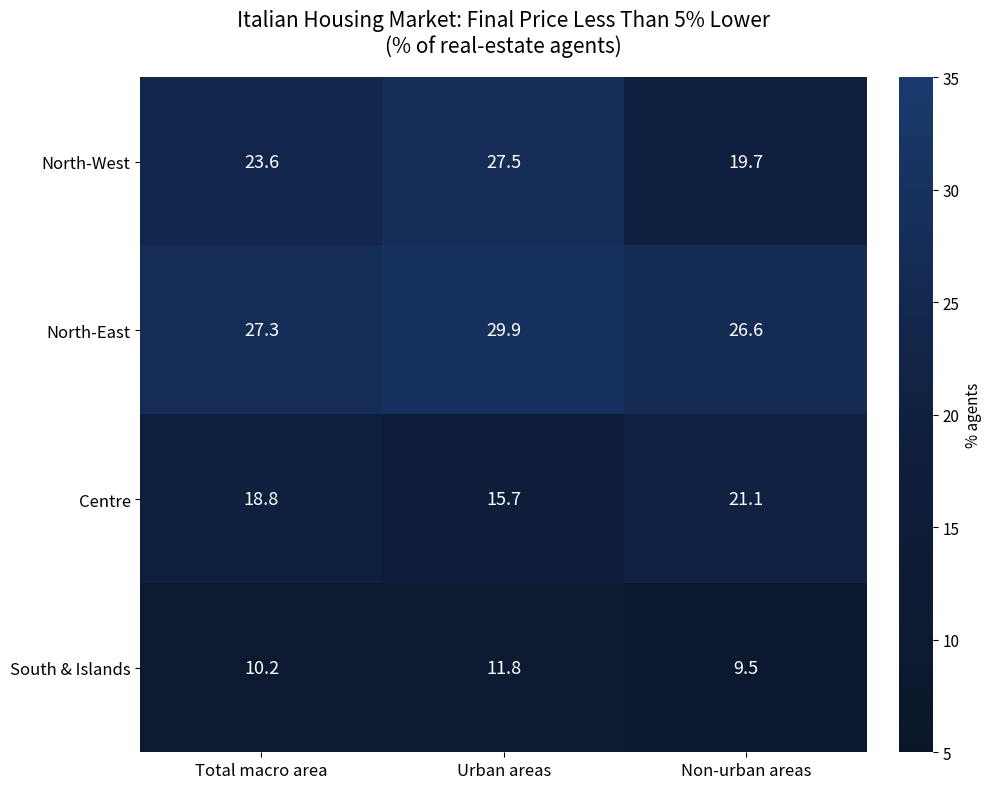

Rank the series by their average value, from lowest to highest.

South & Islands, Centre, North-West, North-East